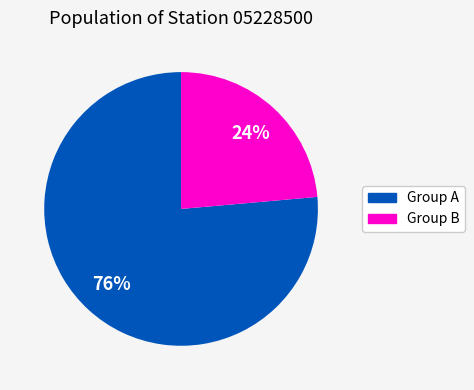

To the nearest percent, what is the average slice percentage?

50%